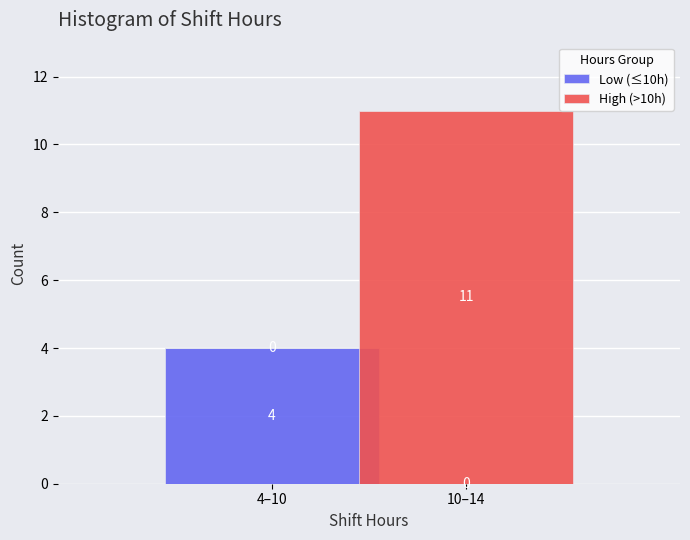

Reading right to left, list the values for the Low (≤10h) series.

10–14=0	4–10=4